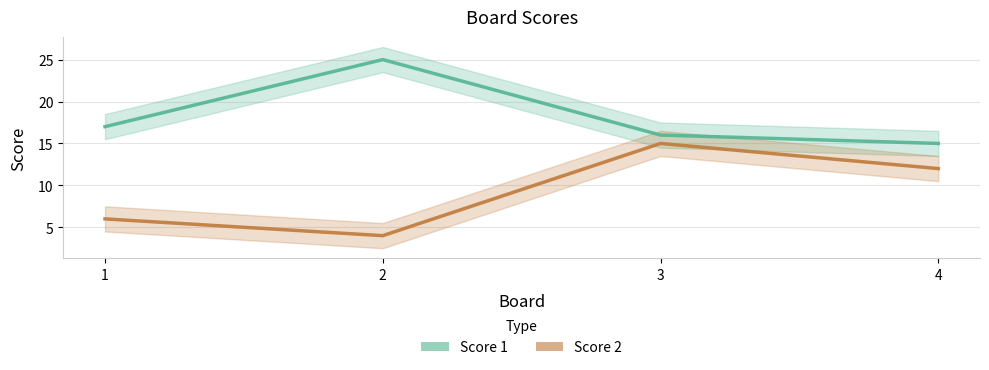

Between 2 and 3, which series saw the biggest shift?

Score 2